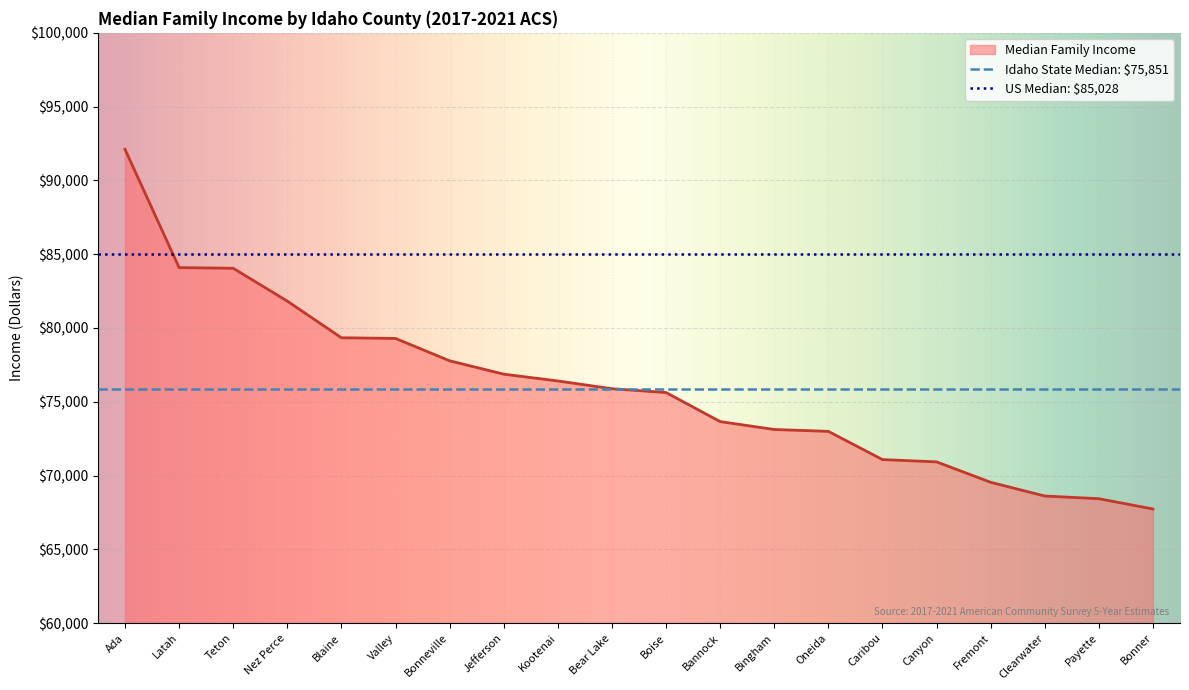

Count the number of data series in this chart.

1